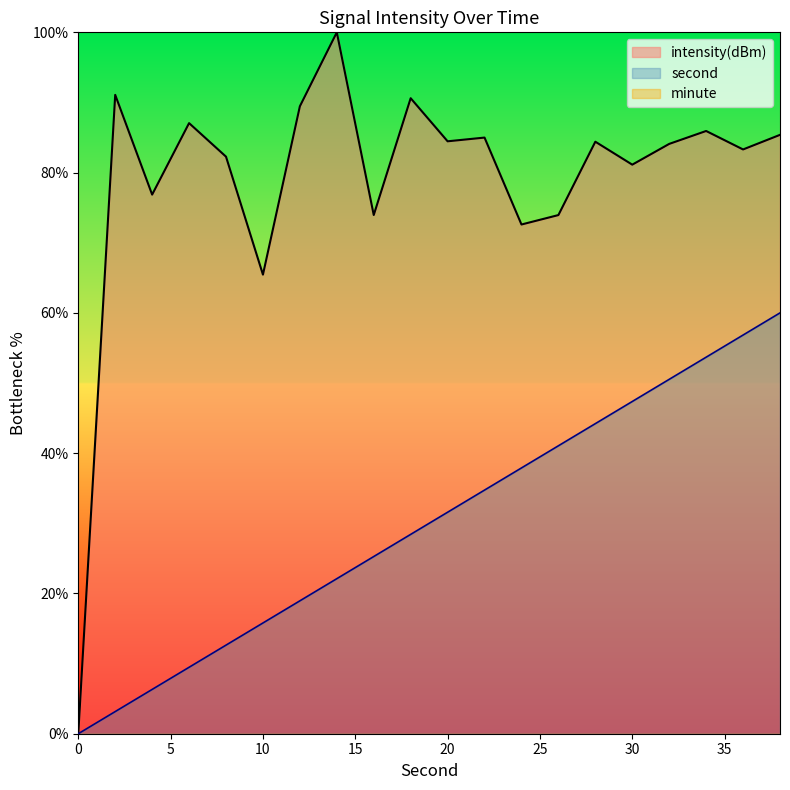

Does the chart have visible grid lines?

No